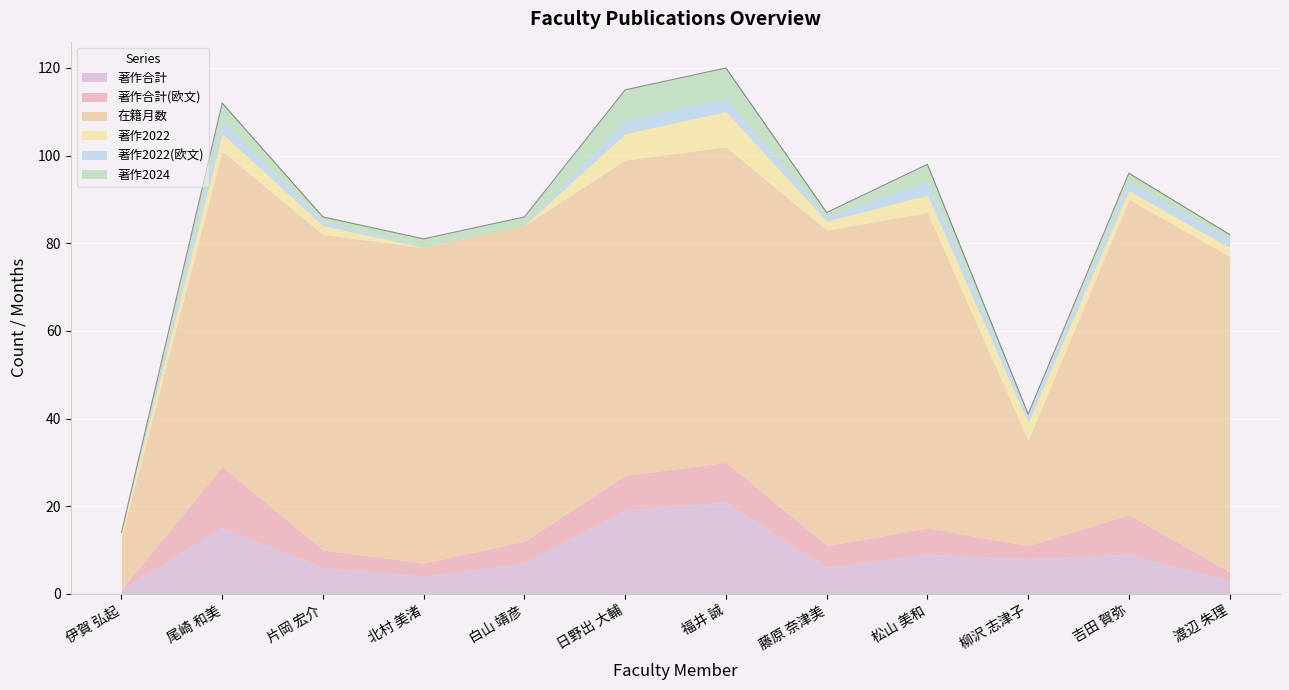

Is it true that 著作合計(欧文) equals 14 at 尾崎 和美?

True